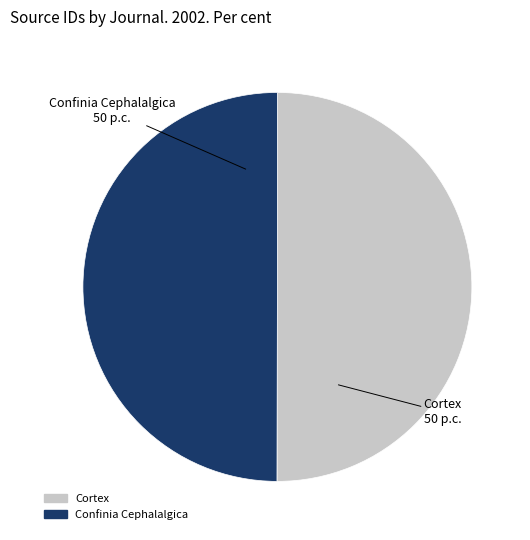

Count the number of slices in the pie.

2